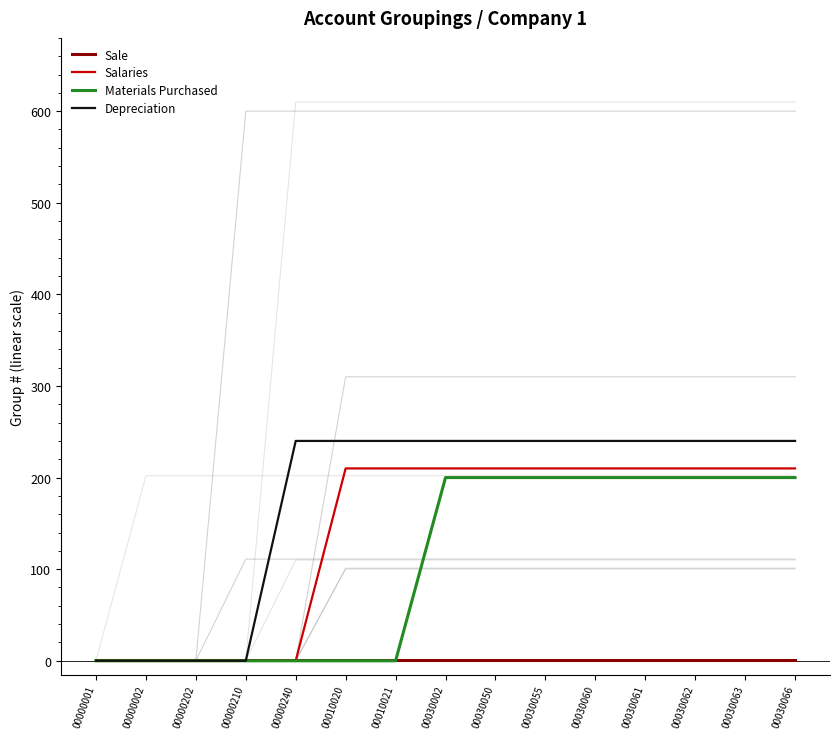

Does the chart display data point markers on the line(s)?

No